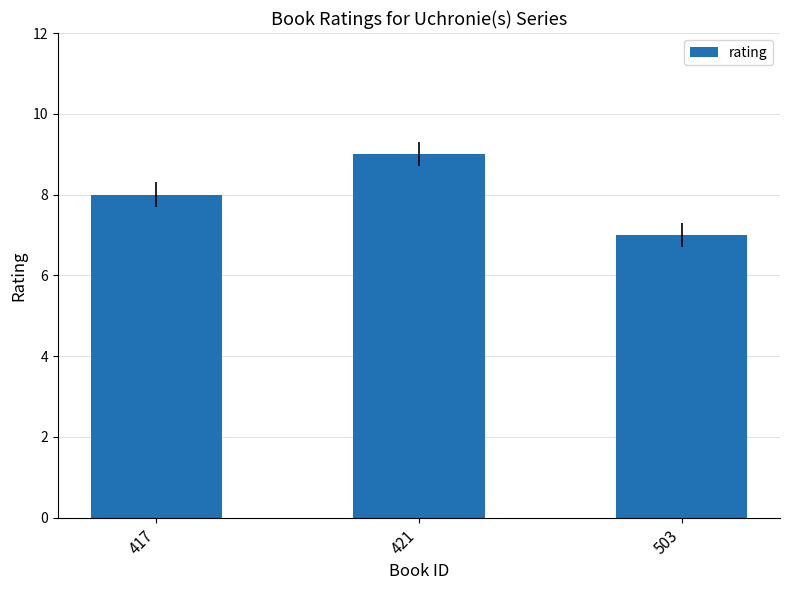

How many bars are there in total?

3